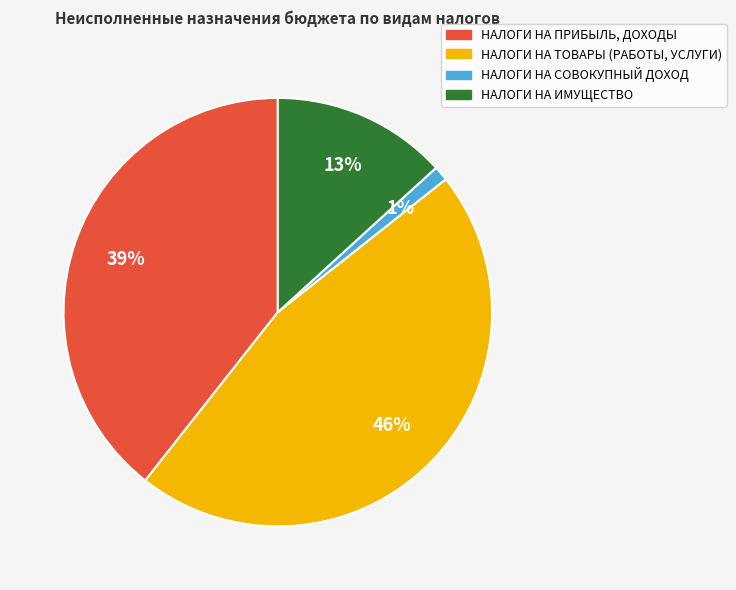

Is it true that НАЛОГИ НА ПРИБЫЛЬ, ДОХОДЫ is 39% of the pie?

True